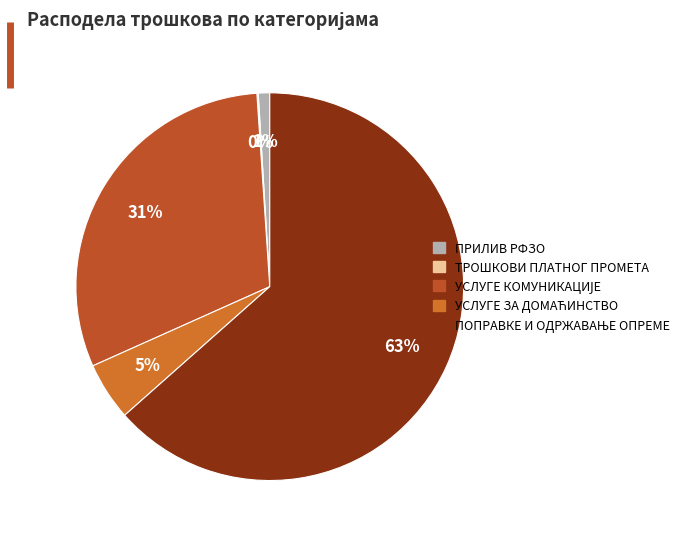

Which category has the smallest portion of the pie?

ТРОШКОВИ ПЛАТНОГ ПРОМЕТА